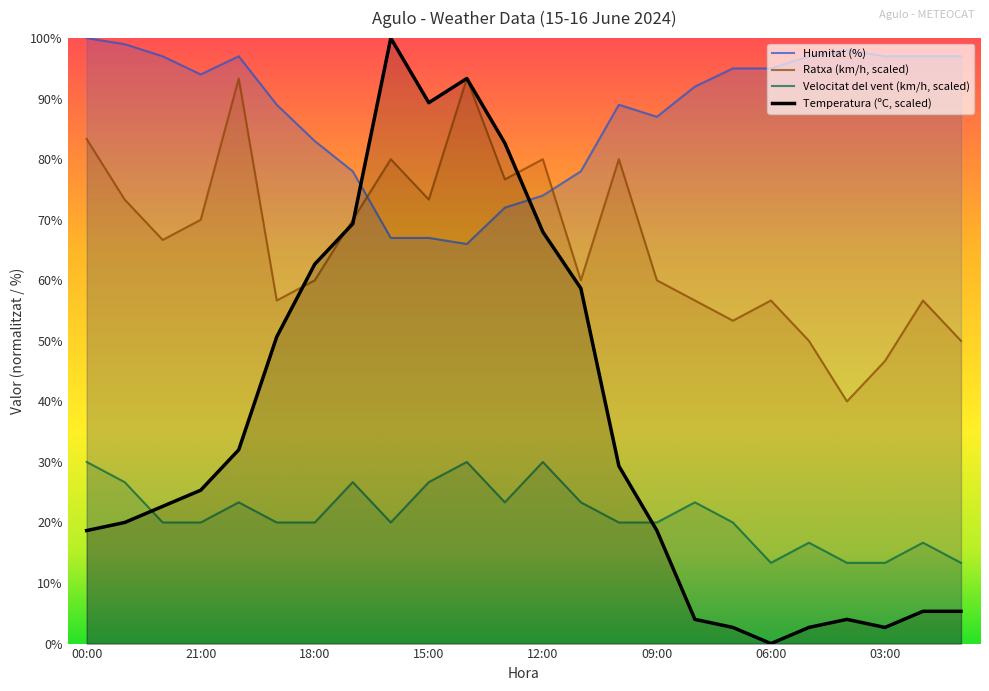

True or false: Ratxa (km/h) has more than 2 interior local peaks.

True